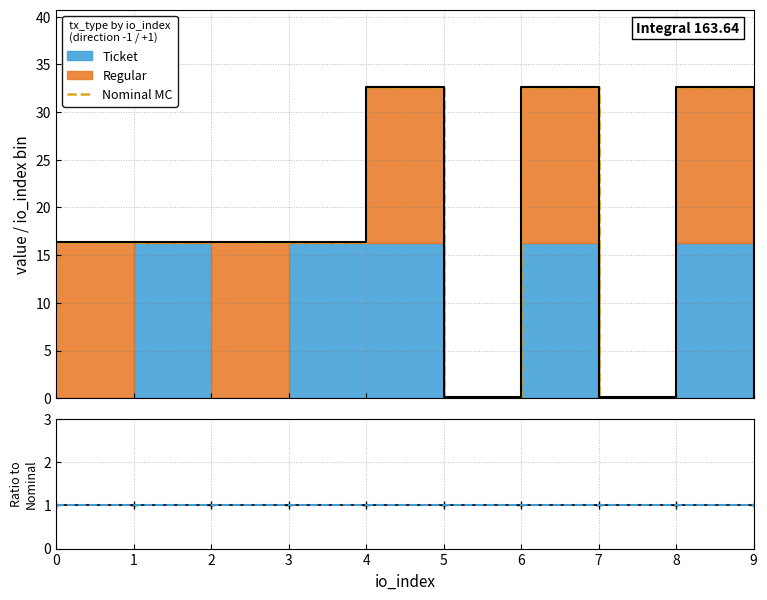

Which series has the largest range (max minus min)?

Ticket